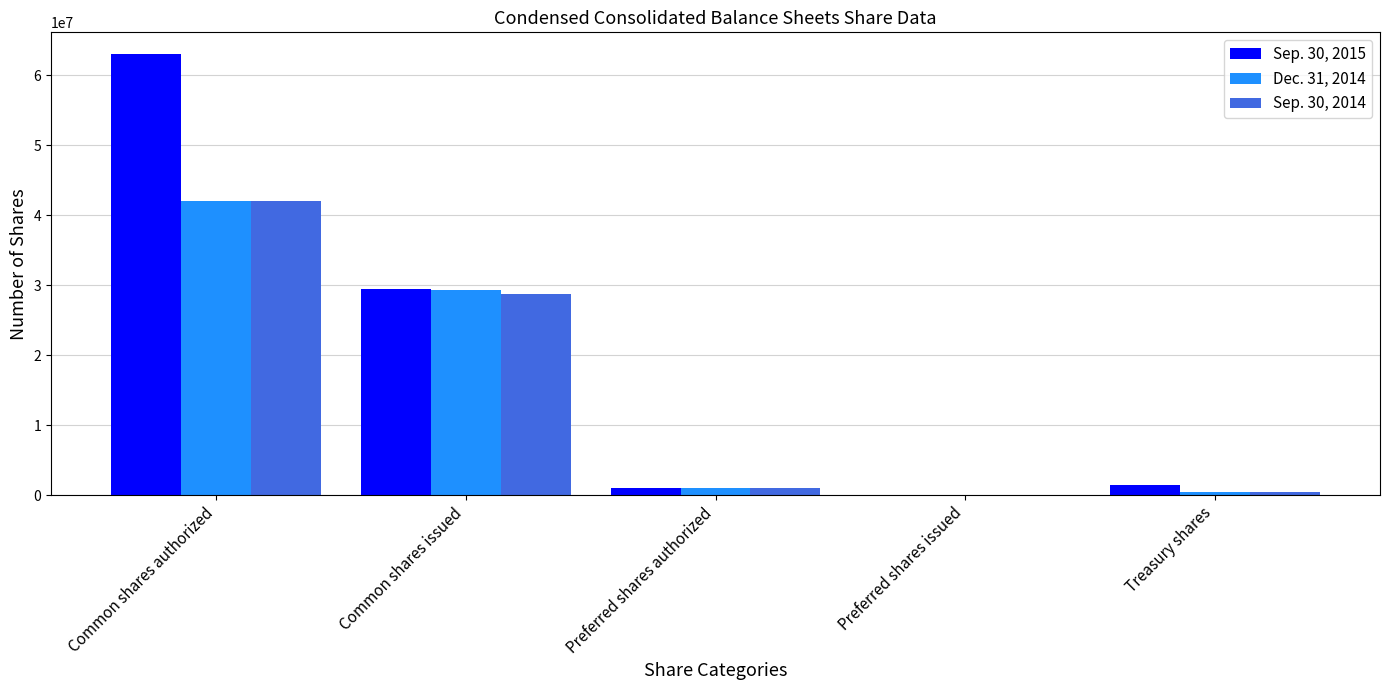

Between Common shares issued and Treasury shares, which series saw the biggest shift?

Dec. 31, 2014